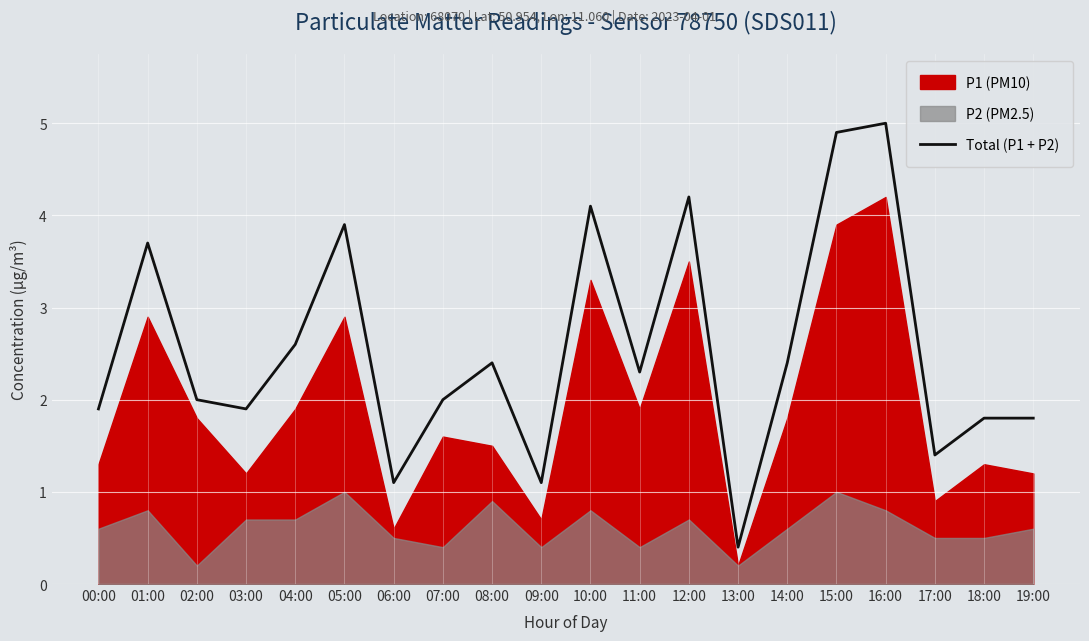

Which category has the lowest value in the Total (P1 + P2) series?

13:00